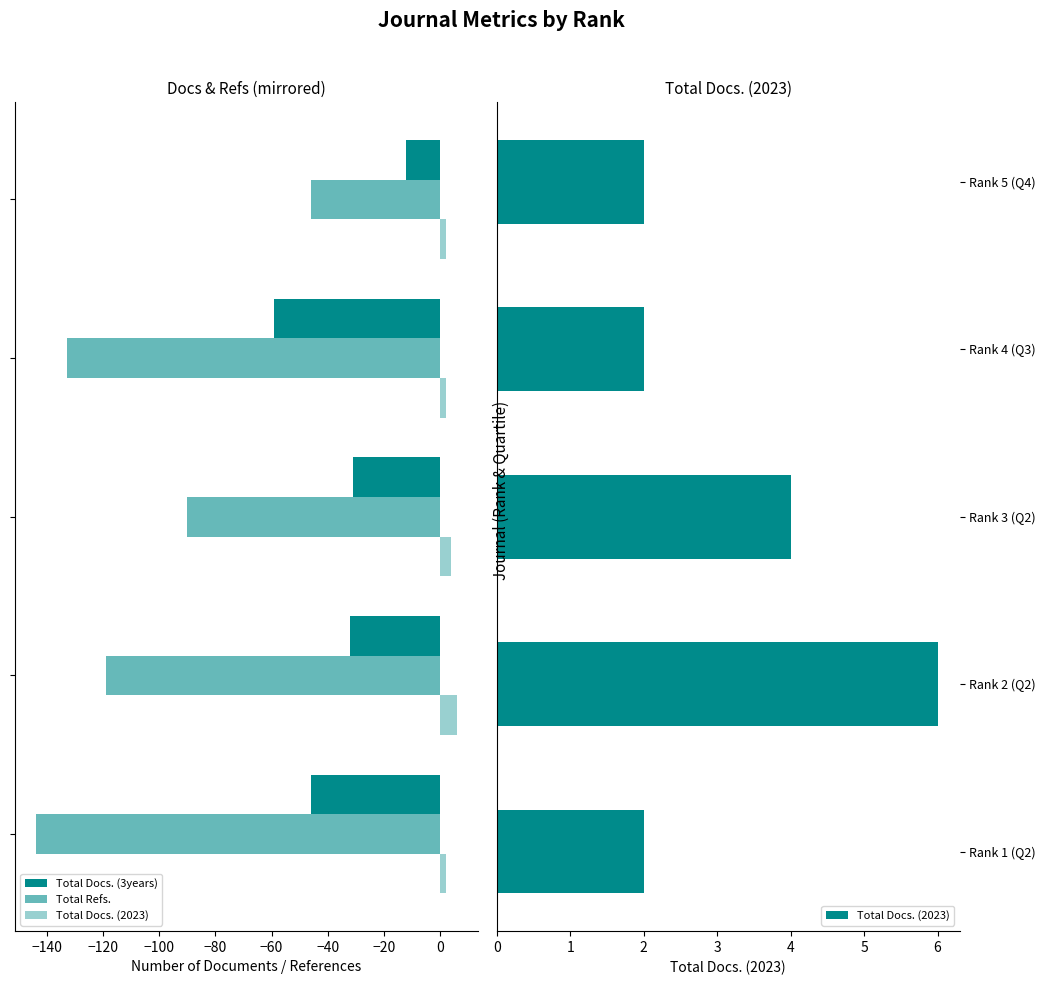

Which series has the largest total across all categories?

Total Docs. (2023)